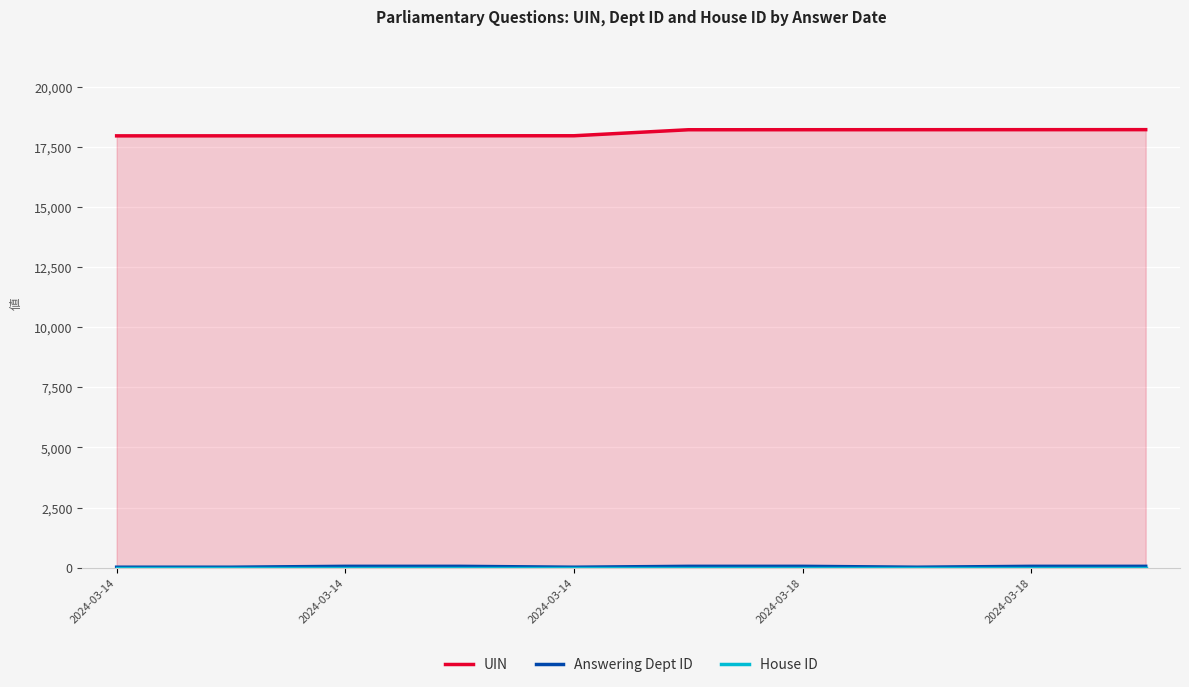

At which category does the chart reach its minimum across all series?

2024-03-14